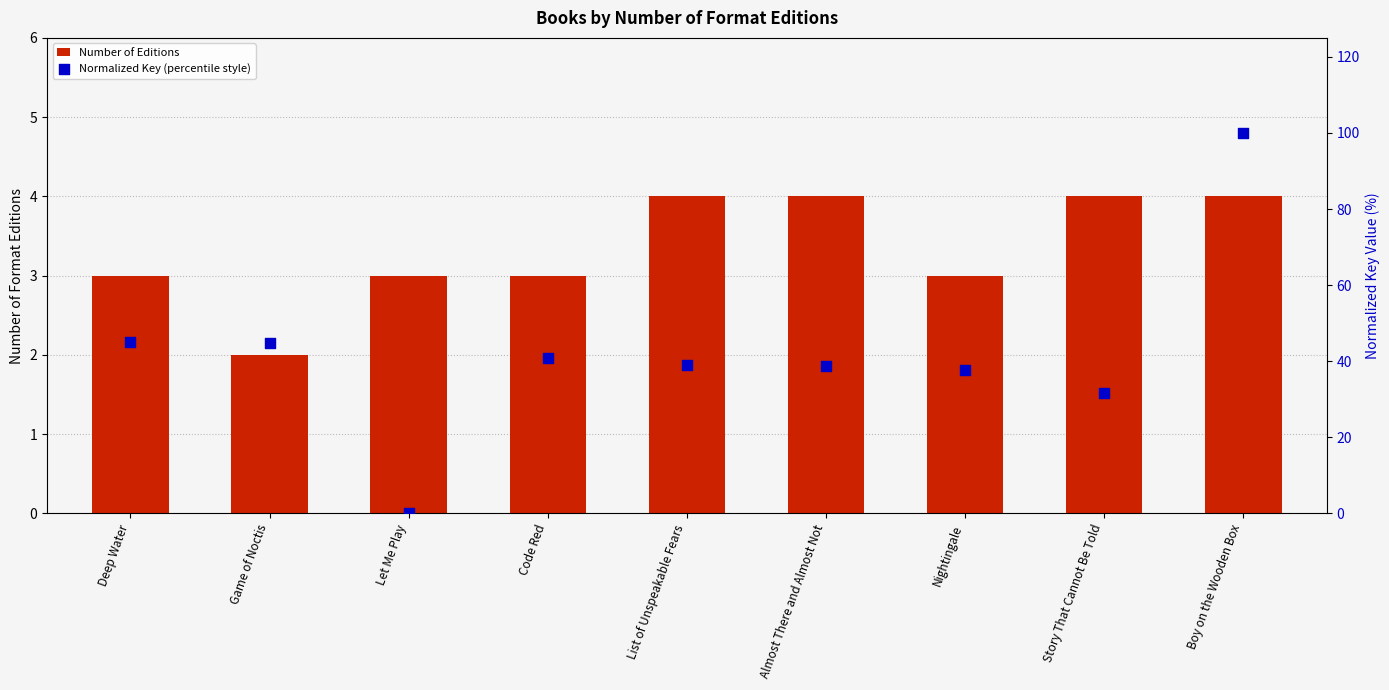

At which category is the sum across all series the highest?

Boy on the Wooden Box